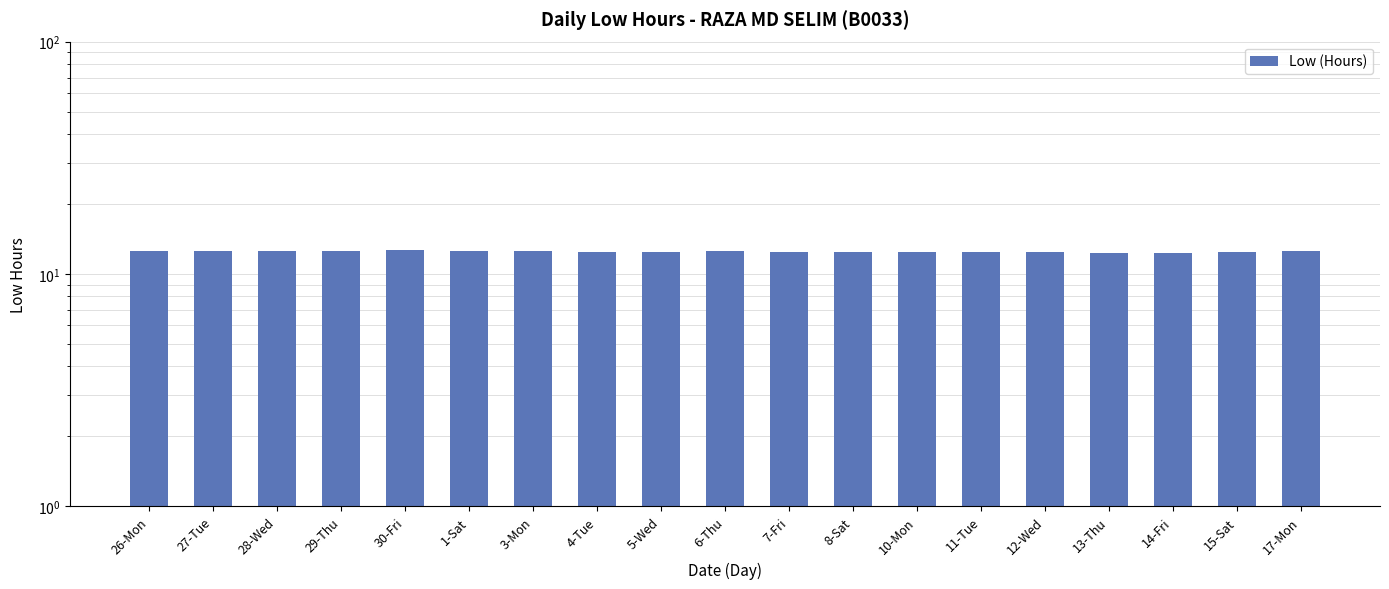

What is the difference between the maximum and minimum values?

0.4